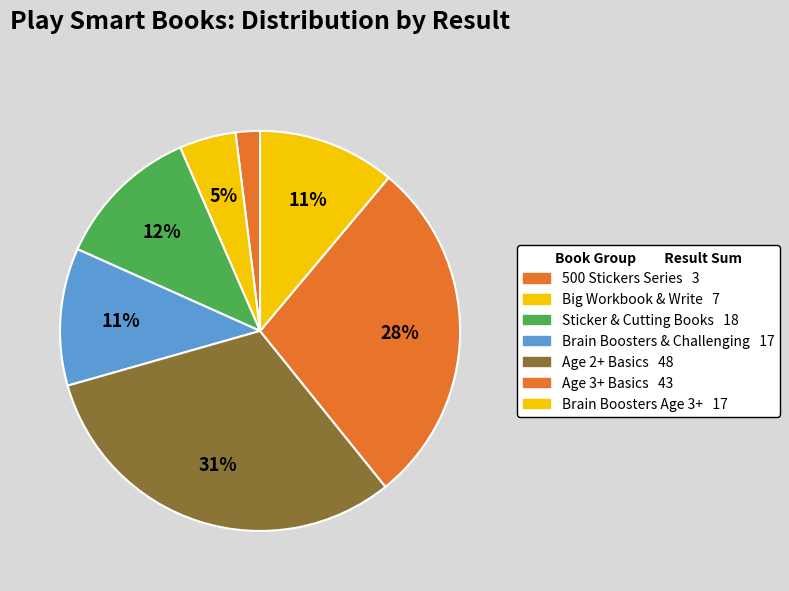

Does any single category account for the majority?

No